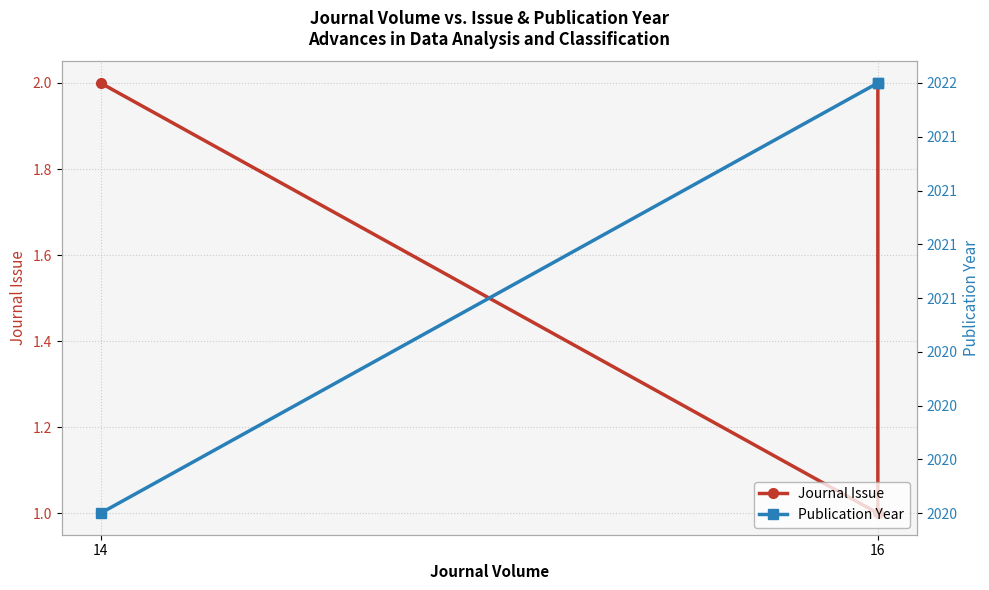

List the series in order of their overall mean, highest first.

Publication Year, Journal Issue